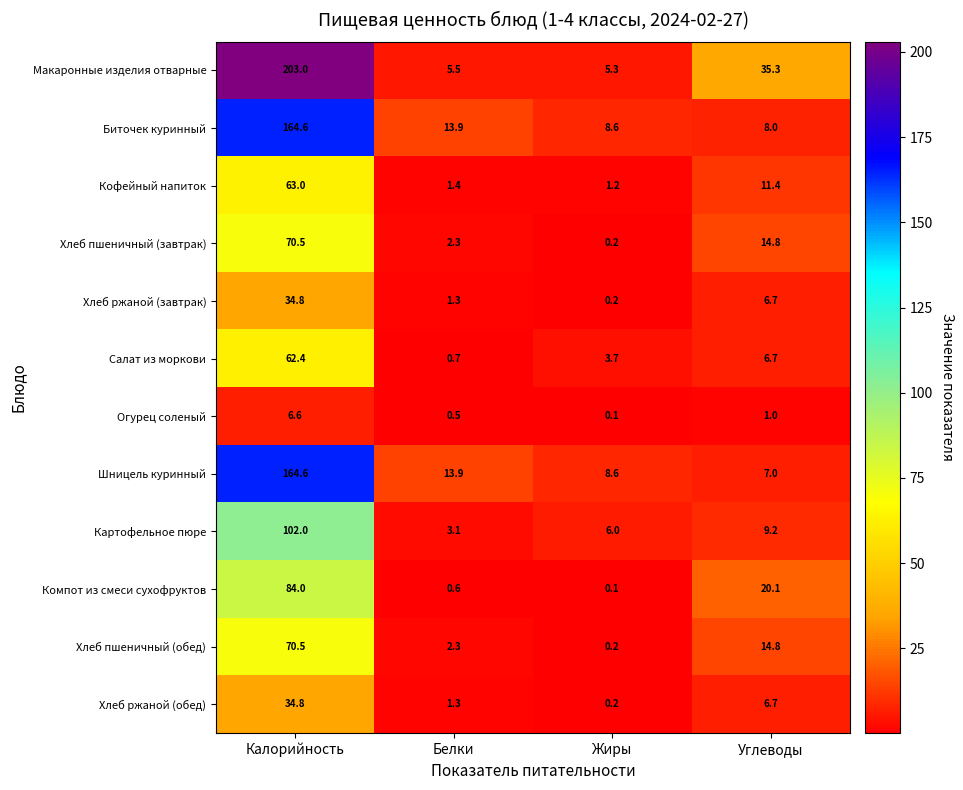

What is the difference between the maximum and minimum values in the Компот из смеси сухофруктов series?

83.9